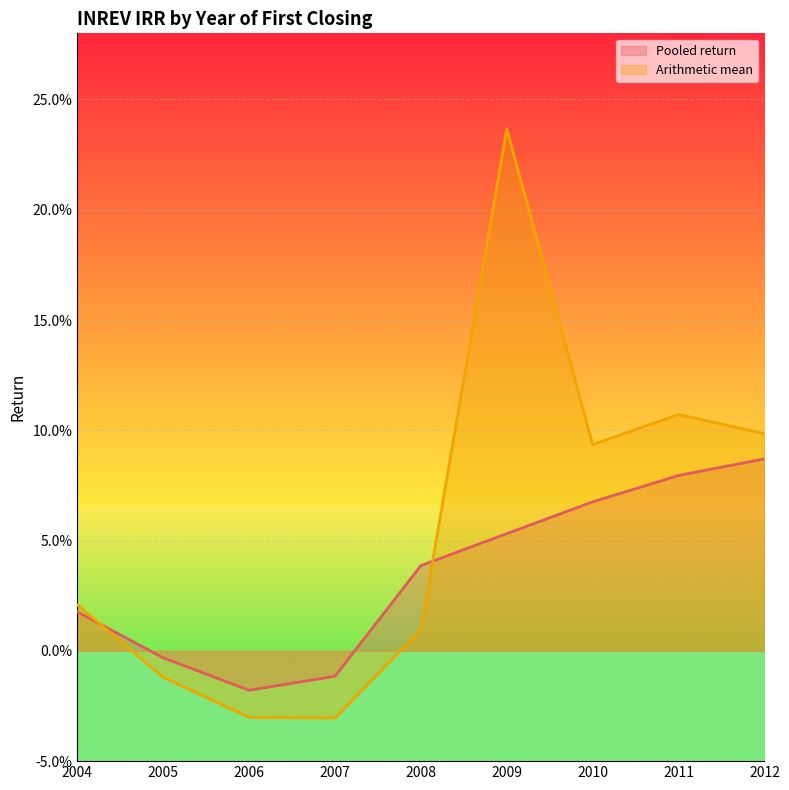

Where is the first local minimum for Arithmetic mean?

2007